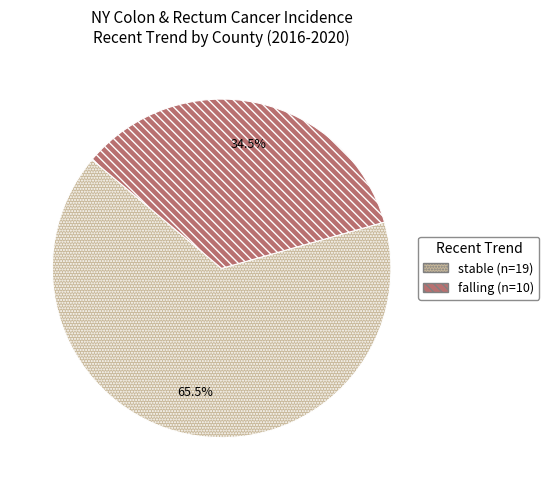

Is there a majority slice in this chart?

Yes